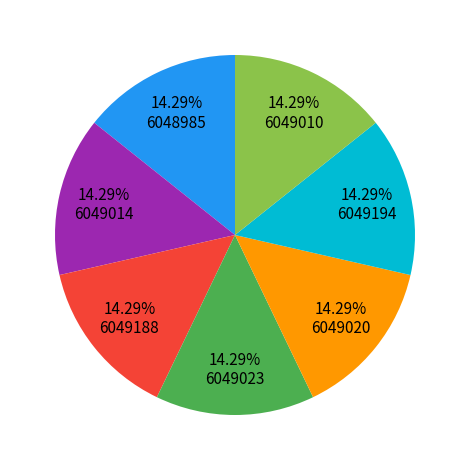

Does any single category account for the majority?

No